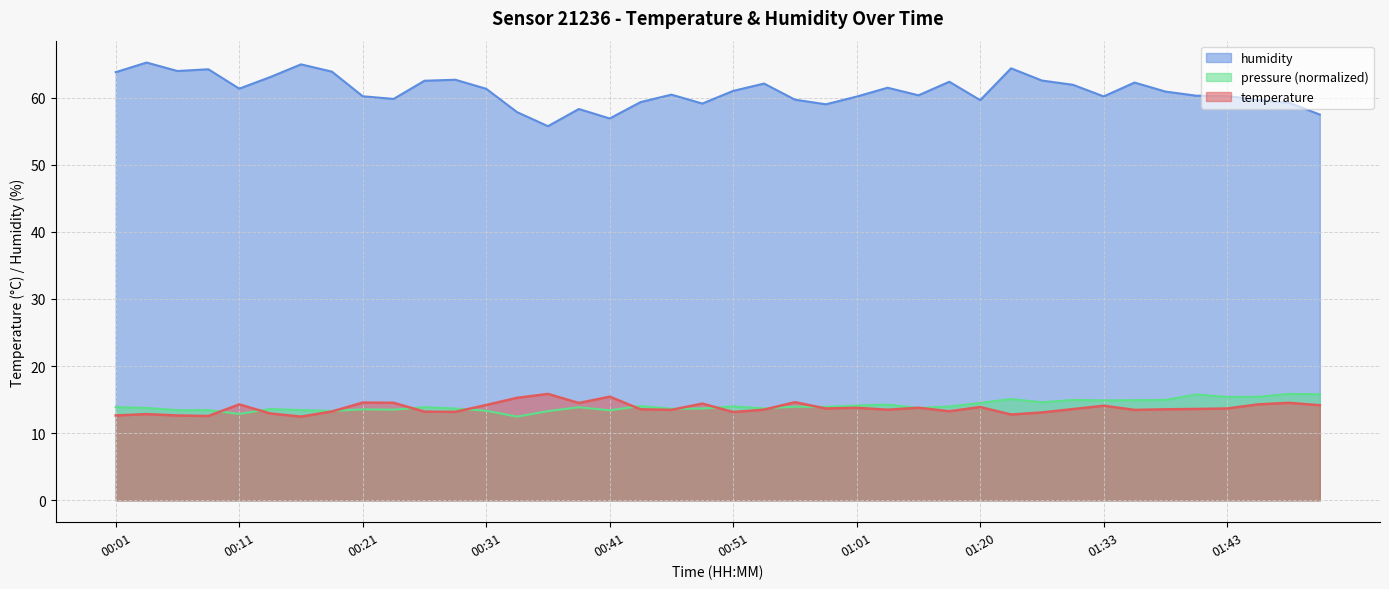

What are all the series names shown in the legend?

humidity, pressure (normalized), temperature